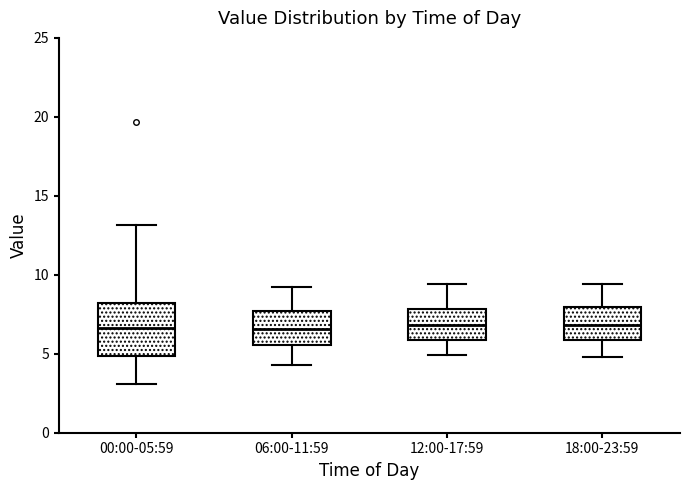

Reading left to right, read every box against the y-axis: the position of its median line, the range the box covers, and the ends of its whiskers. The values are not printed on the chart, so give them approximately, as read against the axis.

00:00-05:59: median 6.5, box 5.0 to 8.0, whiskers 3.0 to 13.0
06:00-11:59: median 6.5, box 5.5 to 7.5, whiskers 4.5 to 9.0
12:00-17:59: median 7.0, box 6.0 to 8.0, whiskers 5.0 to 9.5
18:00-23:59: median 7.0, box 6.0 to 8.0, whiskers 5.0 to 9.5